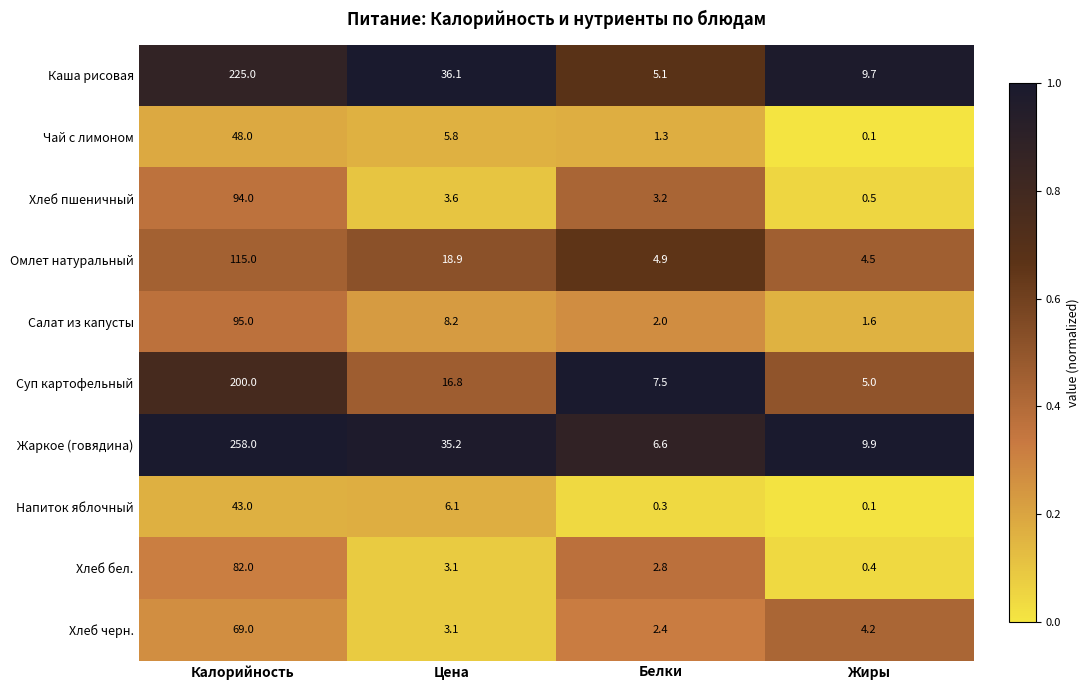

What is the difference between the Жаркое (говядина) values at Цена and Калорийность?

222.8